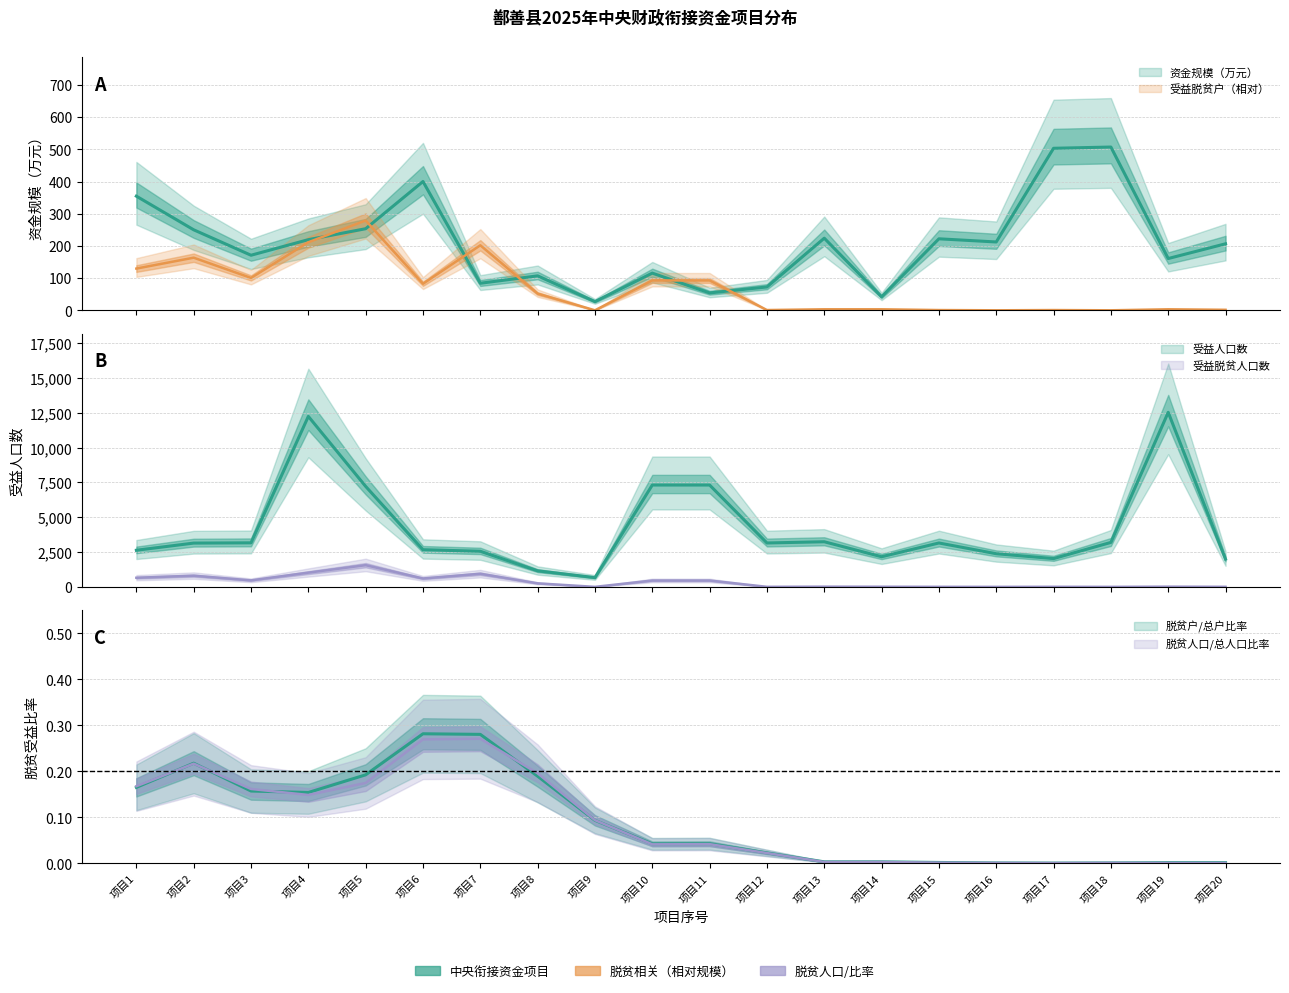

Does the chart have visible grid lines?

Yes